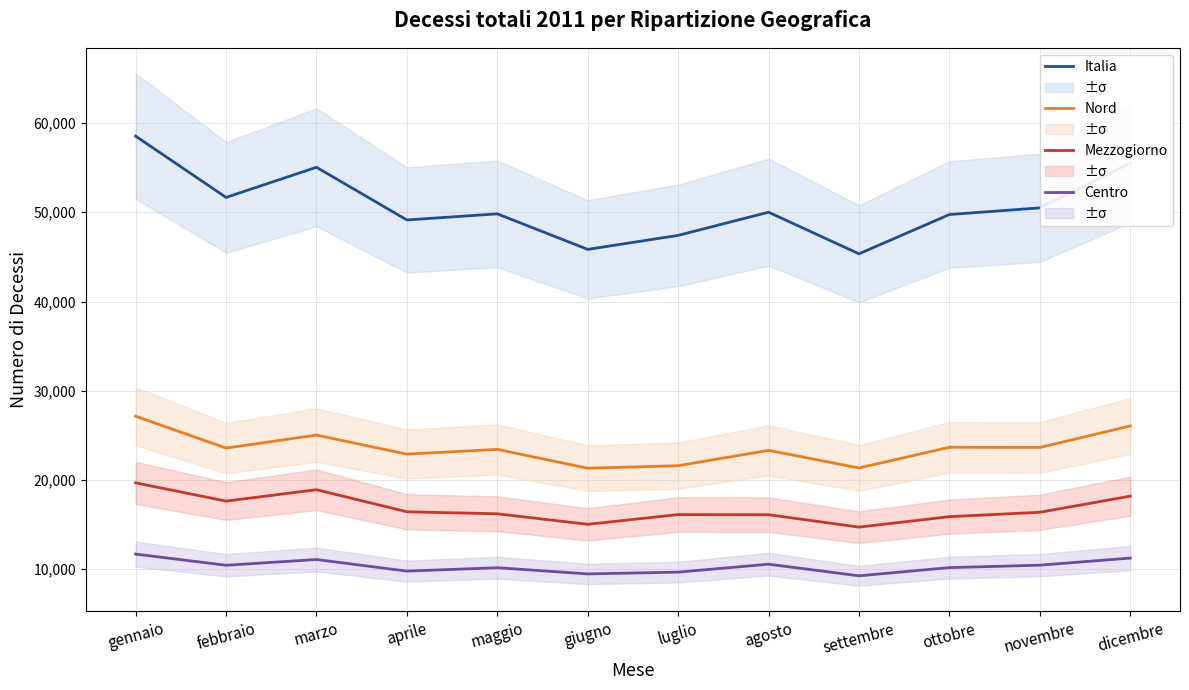

Is it true that Centro equals 16176 at luglio?

False